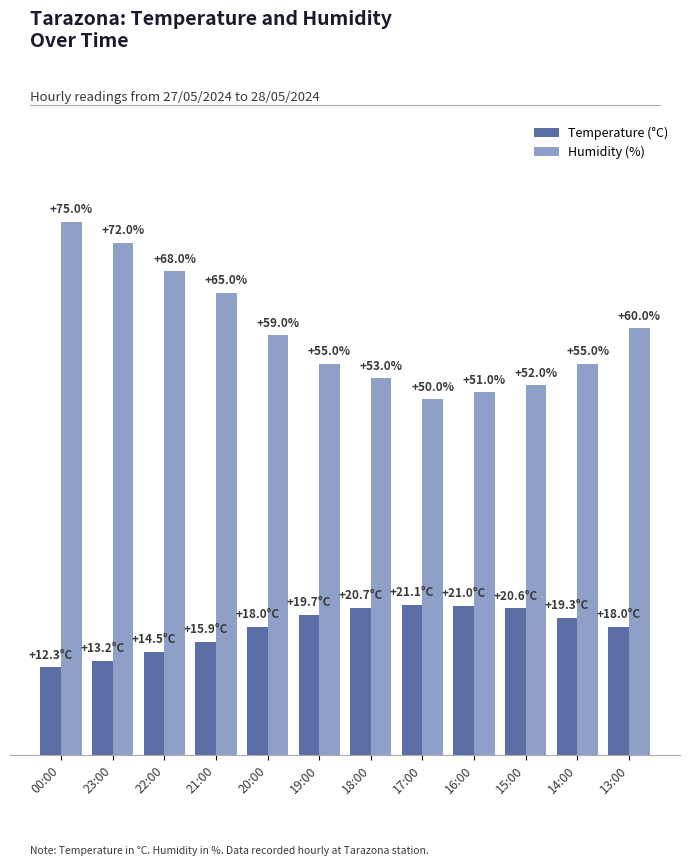

At which category does the chart reach its minimum across all series?

00:00